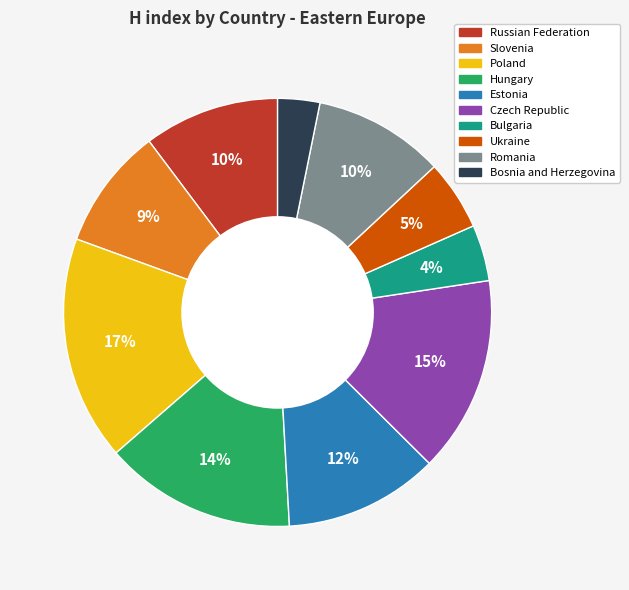

What is the ratio of the value at Bosnia and Herzegovina to the value at Czech Republic?

0.2